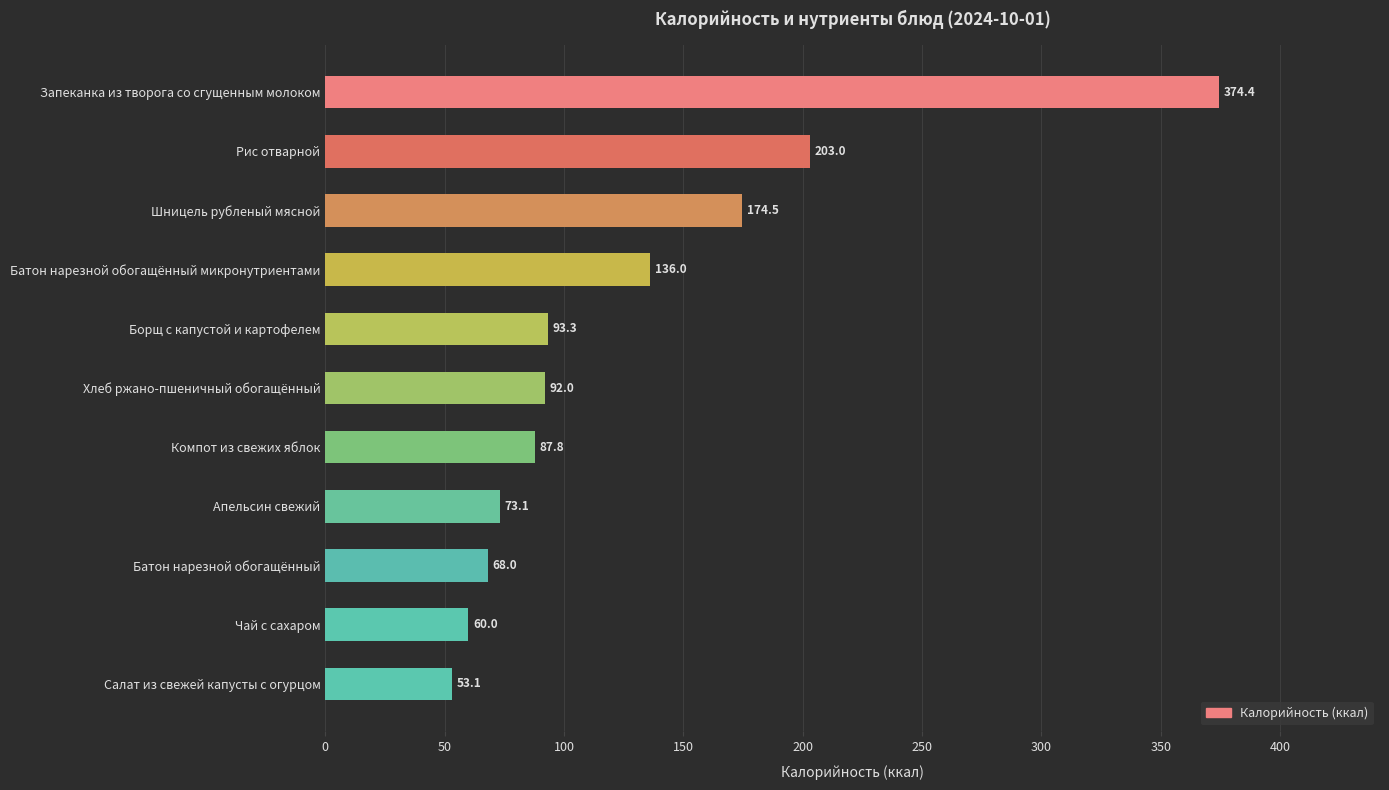

The value at Апельсин свежий is 115.8. True or false?

False